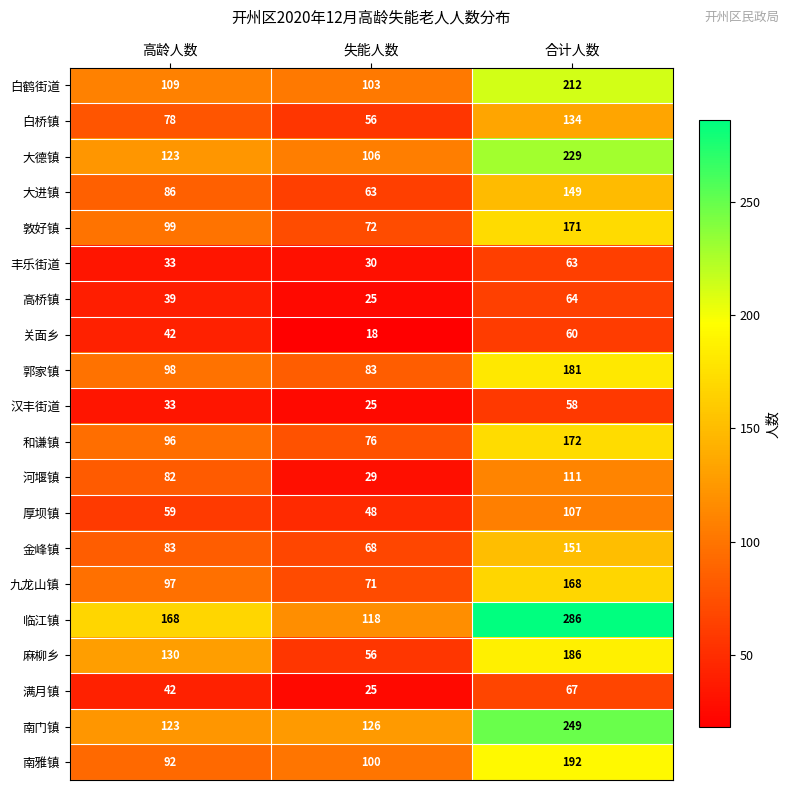

What is the smallest value displayed?

18